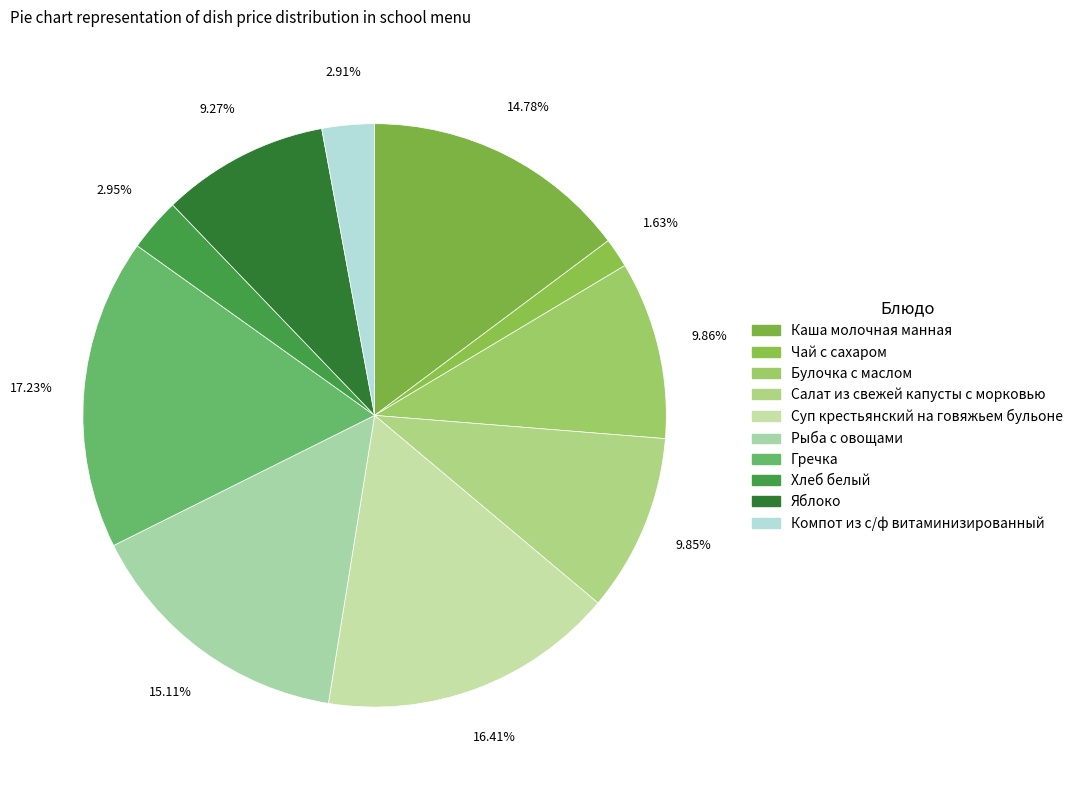

Which slice is the largest?

Гречка